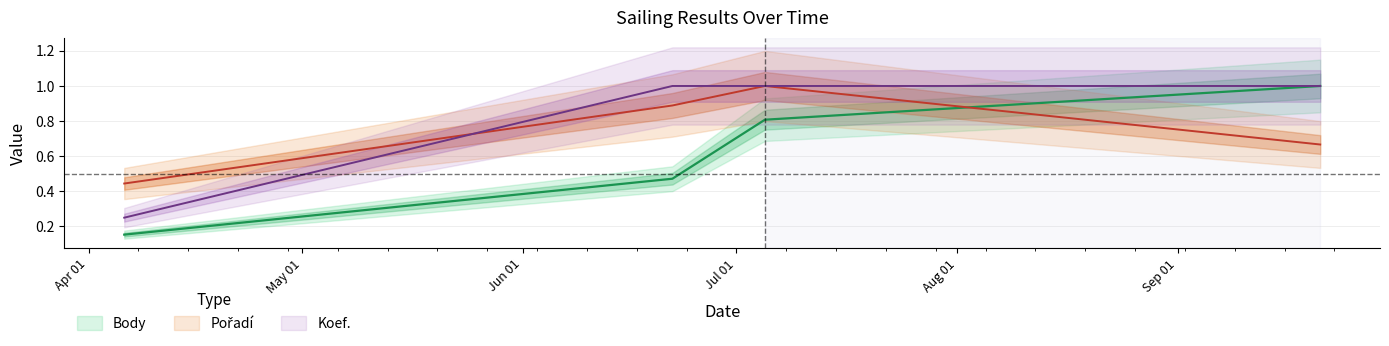

Reading left to right, what are all the values shown in this chart?

Body: 0.2	0.5	0.8	1.0
Pořadí: 0.4	0.9	1.0	0.7
Koef.: 0.2	1.0	1.0	1.0